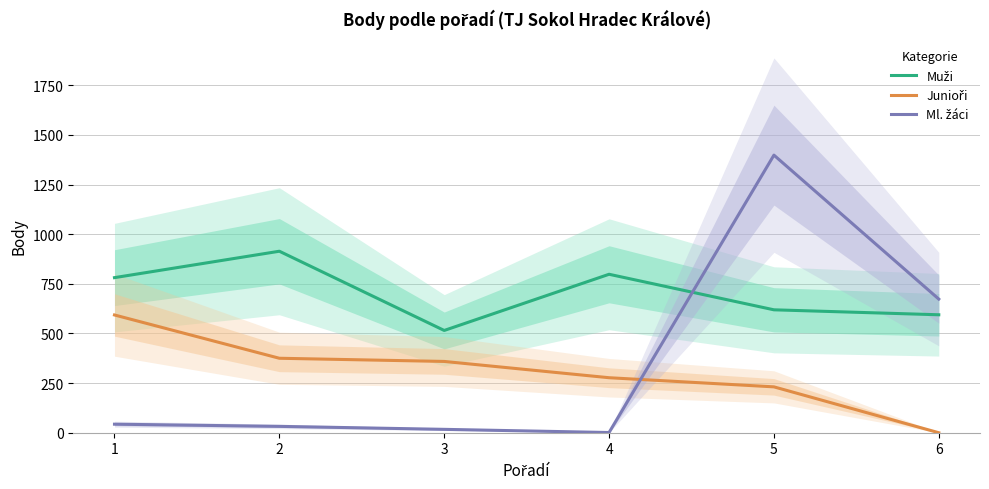

Between 2 and 3, which is larger?

2